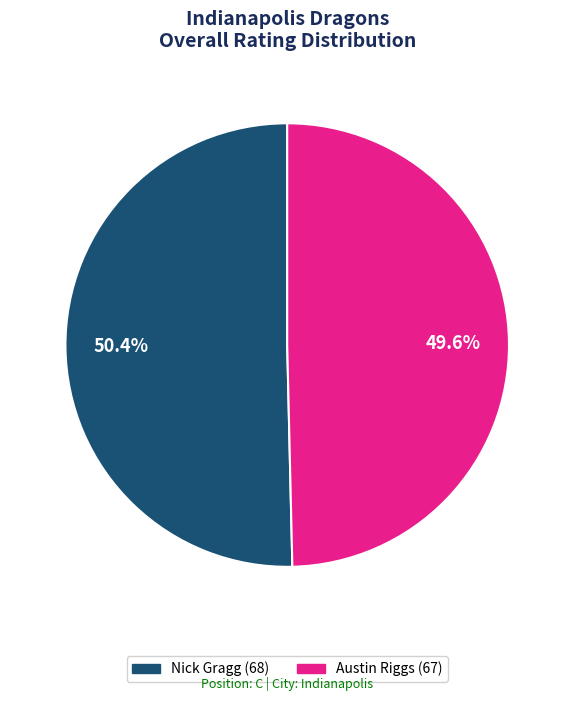

To the nearest percent, what portion does Nick Gragg represent?

50%